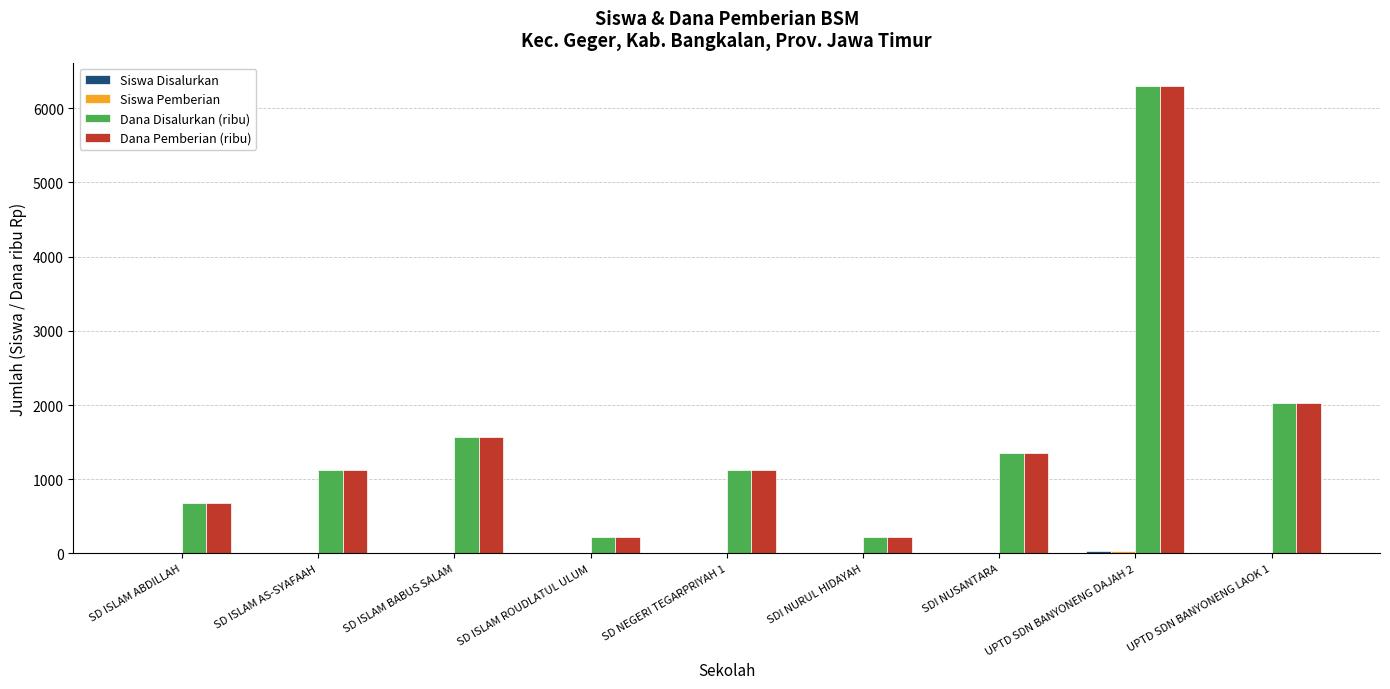

What is the highest value of the Dana Disalurkan (ribu) series?

6300